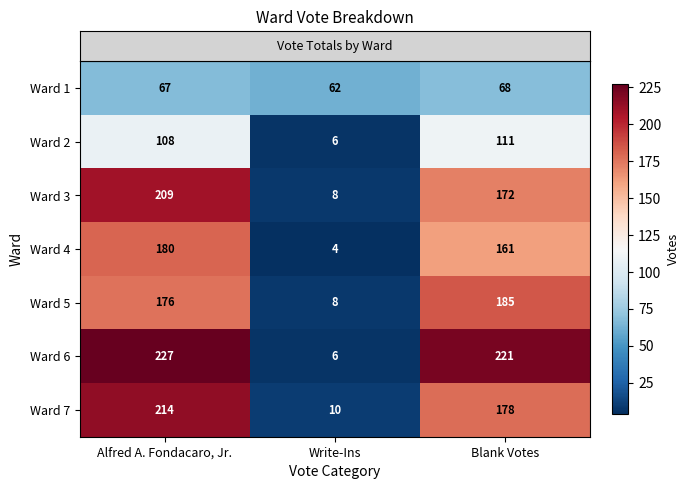

Reading left to right, list all the values displayed in this chart.

Ward 1: Alfred A. Fondacaro, Jr.=67	Write-Ins=62	Blank Votes=68
Ward 2: Alfred A. Fondacaro, Jr.=108	Write-Ins=6	Blank Votes=111
Ward 3: Alfred A. Fondacaro, Jr.=209	Write-Ins=8	Blank Votes=172
Ward 4: Alfred A. Fondacaro, Jr.=180	Write-Ins=4	Blank Votes=161
Ward 5: Alfred A. Fondacaro, Jr.=176	Write-Ins=8	Blank Votes=185
Ward 6: Alfred A. Fondacaro, Jr.=227	Write-Ins=6	Blank Votes=221
Ward 7: Alfred A. Fondacaro, Jr.=214	Write-Ins=10	Blank Votes=178